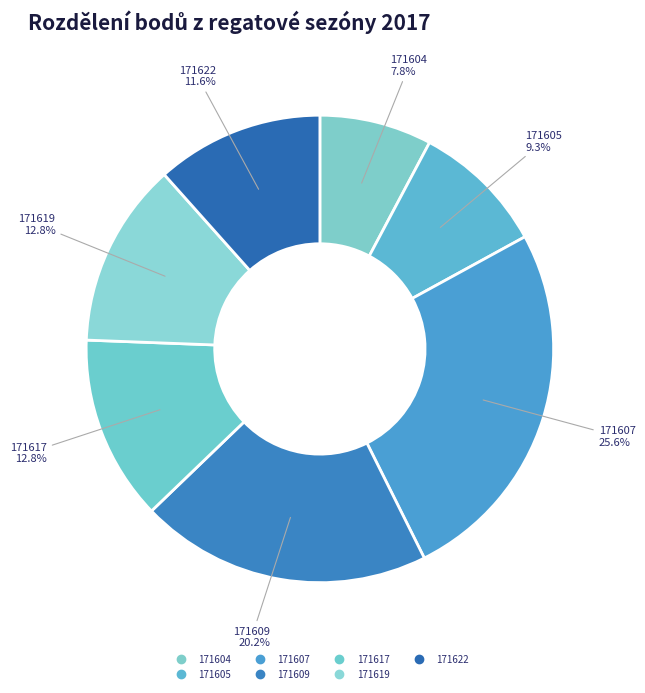

Does any single category account for the majority?

No